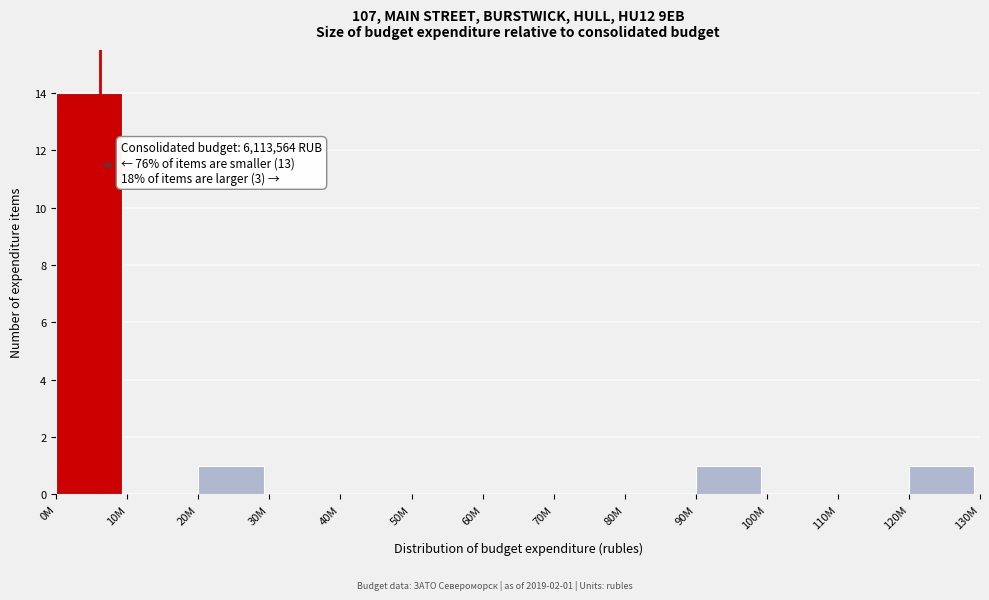

Reading left to right, transcribe all the data shown in this chart.

0M=14	10M=0	20M=1	30M=0	40M=0	50M=0	60M=0	70M=0	80M=0	90M=1	100M=0	110M=0	120M=1